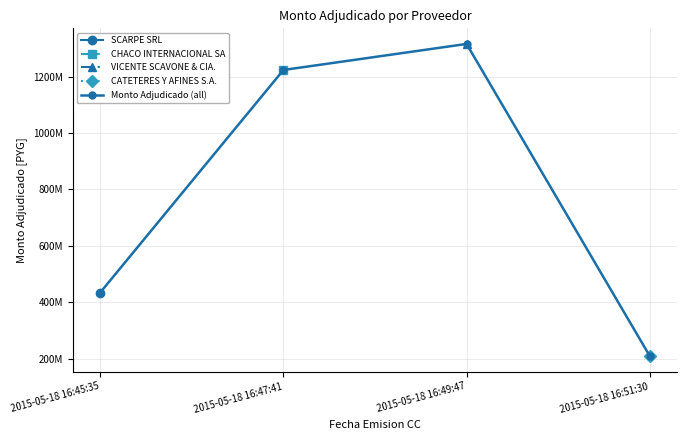

How many lines are shown in the chart?

1